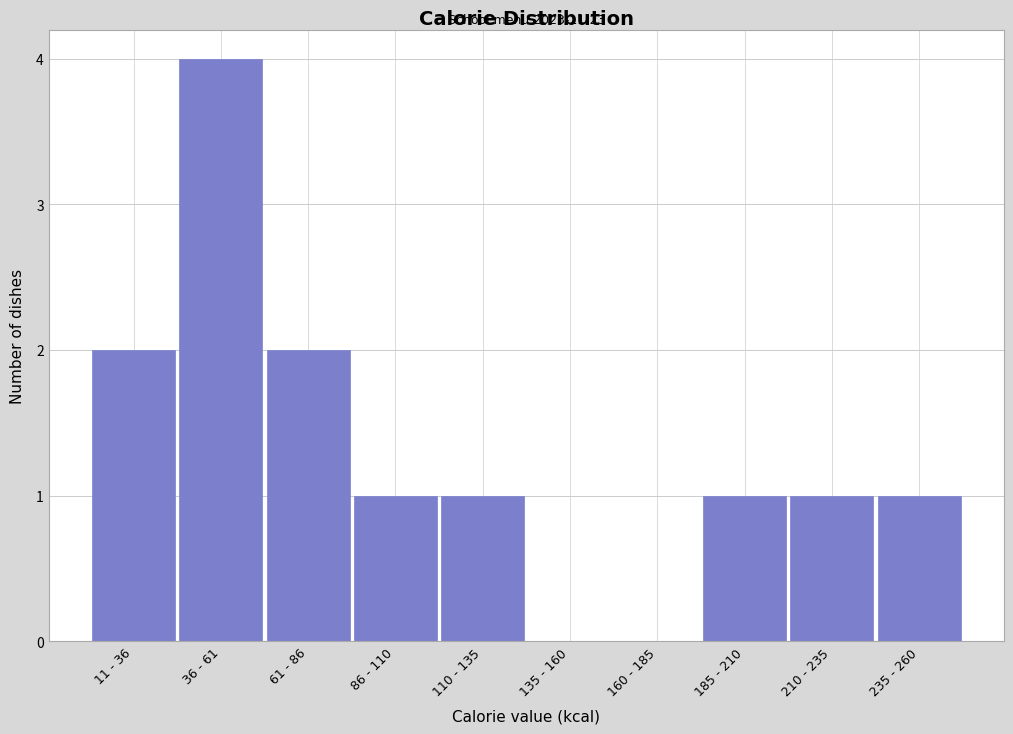

Reading right to left, list all the values displayed in this chart.

235 - 260=1	210 - 235=1	185 - 210=1	160 - 185=0	135 - 160=0	110 - 135=1	86 - 110=1	61 - 86=2	36 - 61=4	11 - 36=2